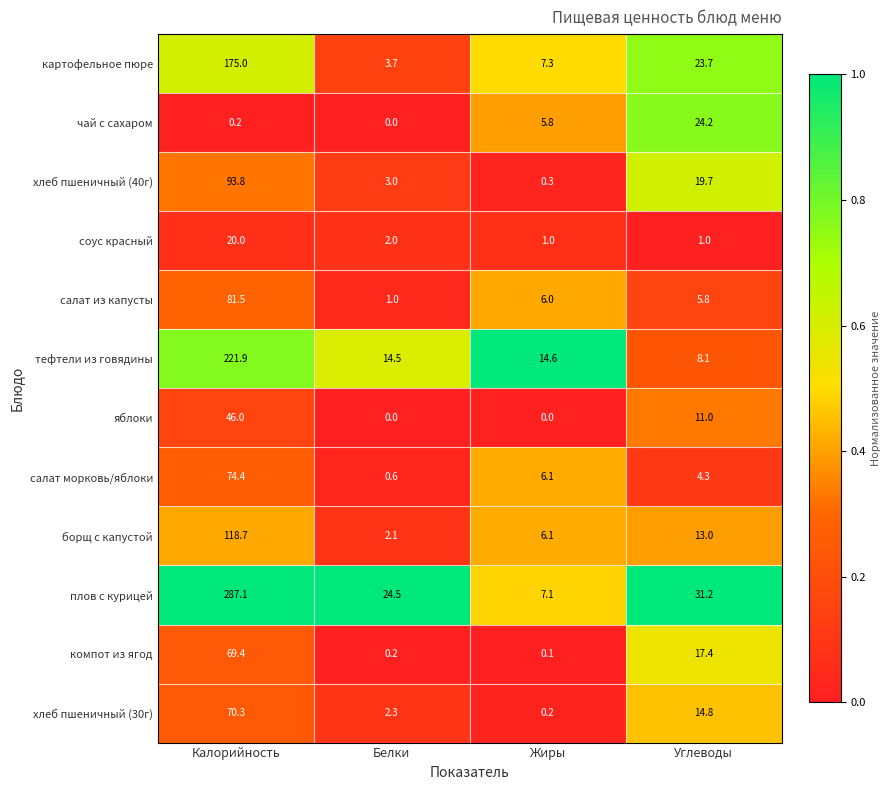

What is the difference between the second highest and second lowest values in the хлеб пшеничный (40г) series?

16.7